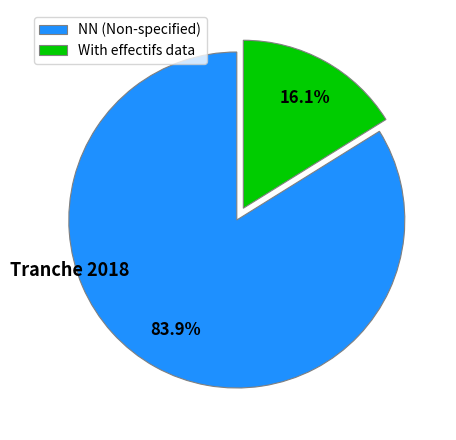

Is there a majority slice in this chart?

Yes